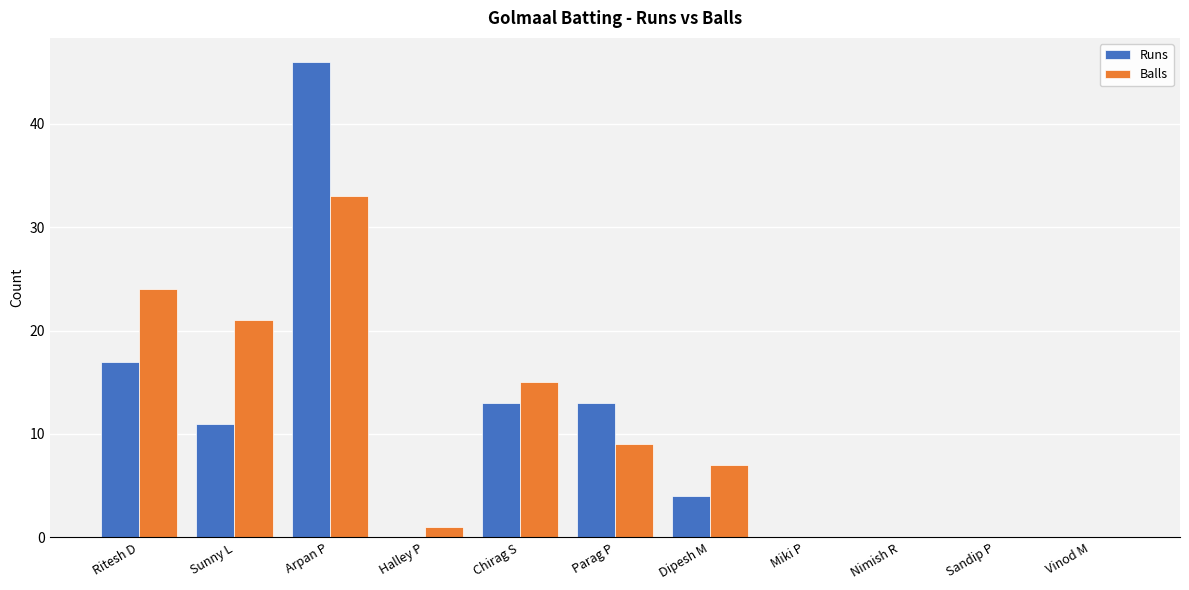

What is the sum of the Runs values at Halley P and Dipesh M?

4